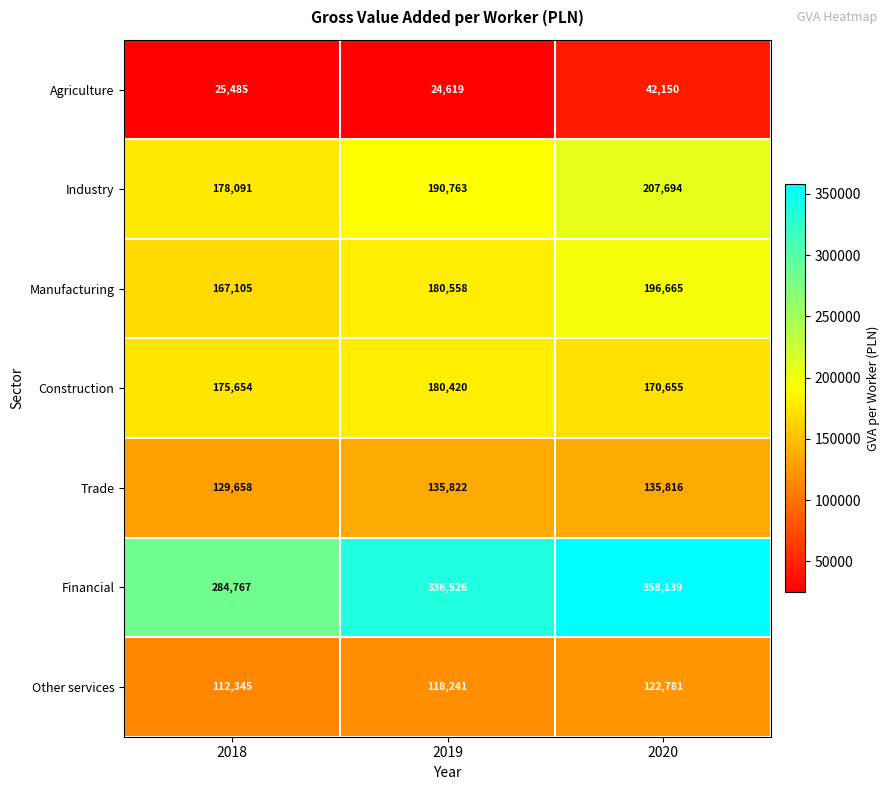

How many series are shown in this chart?

7